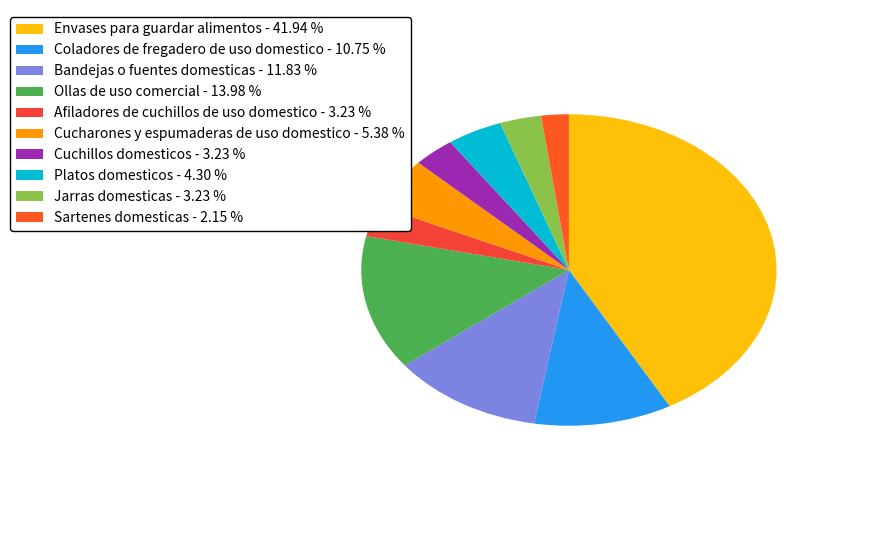

To the nearest percent, what is the combined percentage of Platos domesticos and Bandejas o fuentes domesticas?

16%